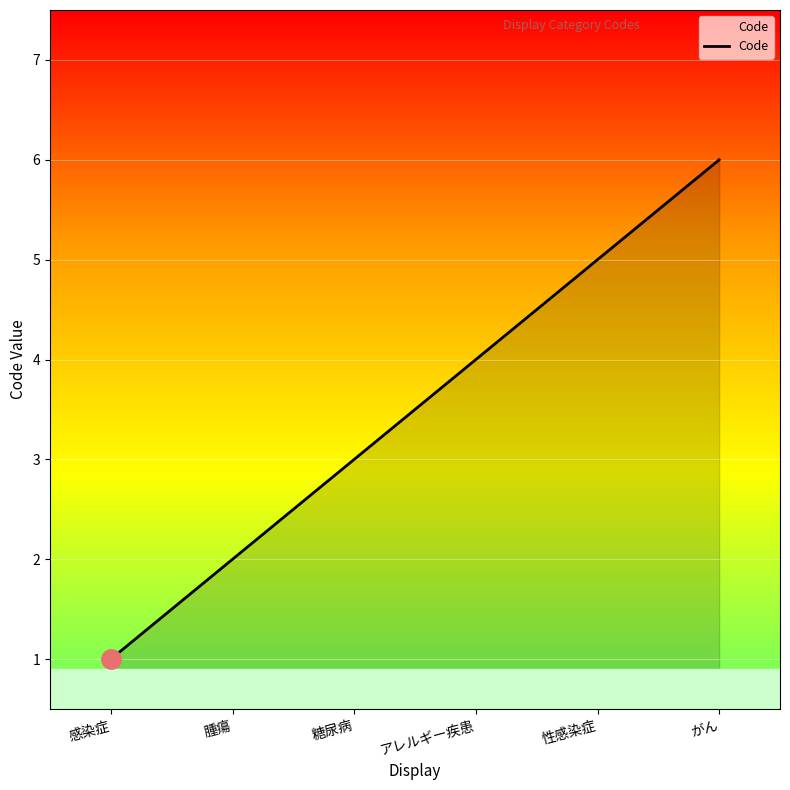

Where is the data nearest to the value 3?

糖尿病